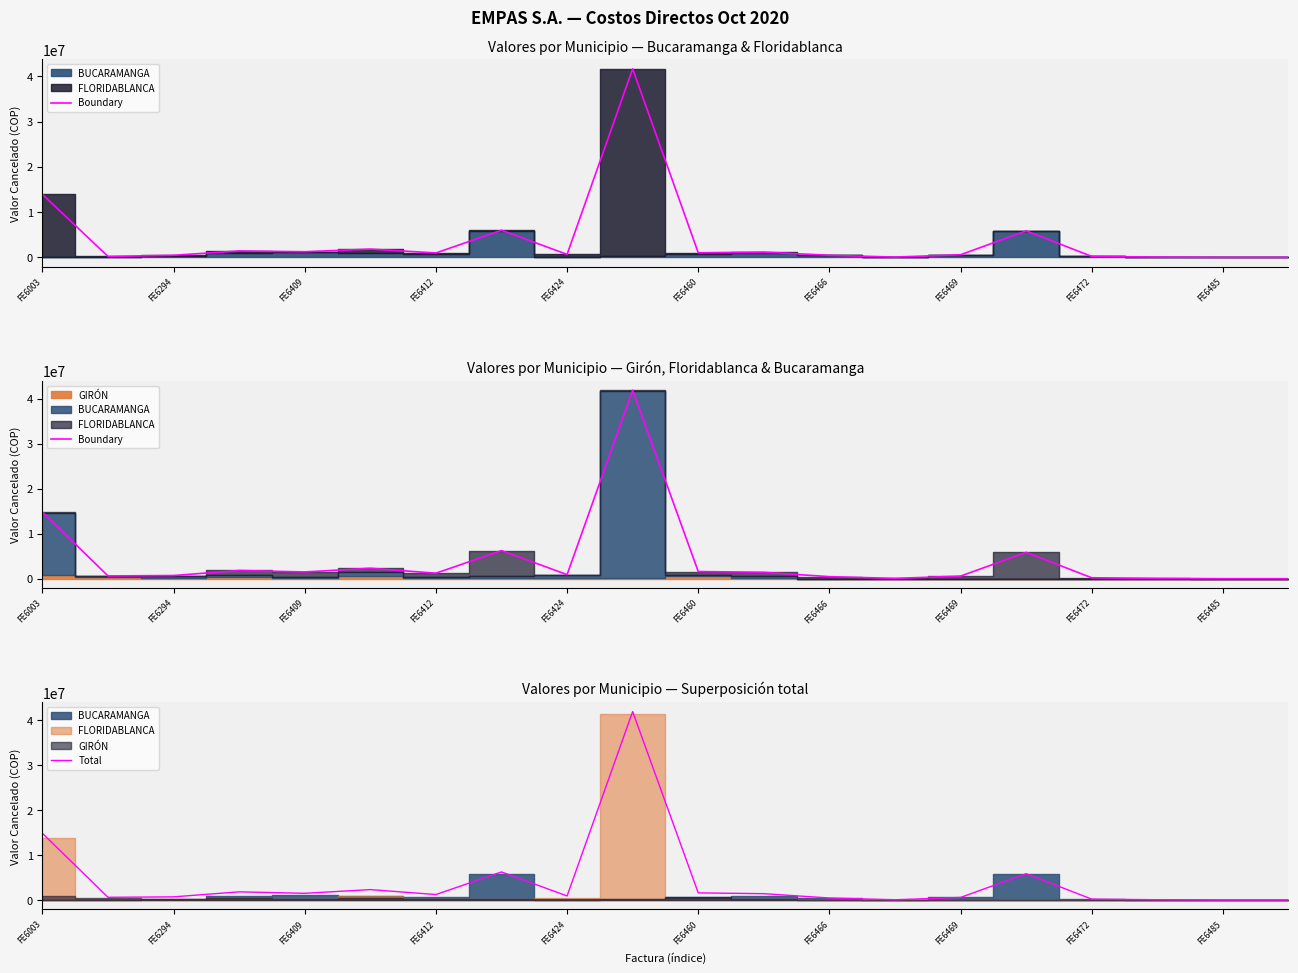

What is the highest value of the Total series?

41928950